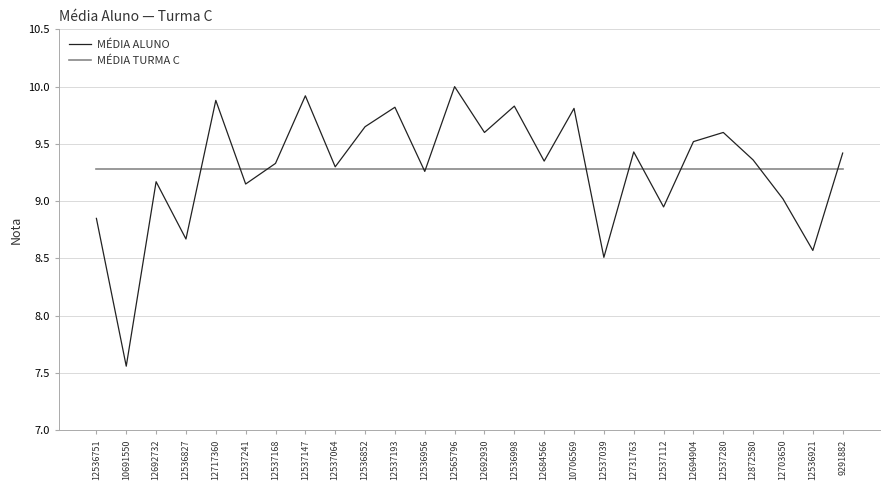

Which series has the widest spread of values?

MÉDIA ALUNO